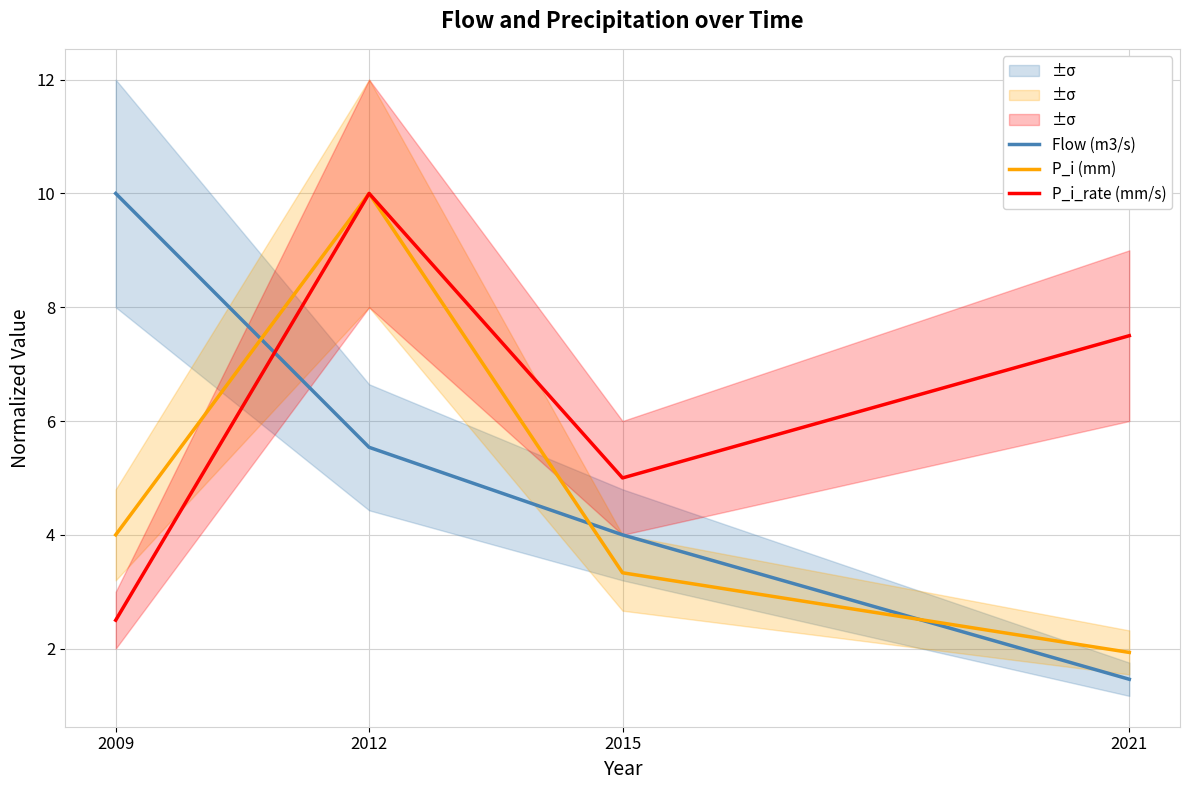

Where does the P_i (mm) series first go above 4?

2012